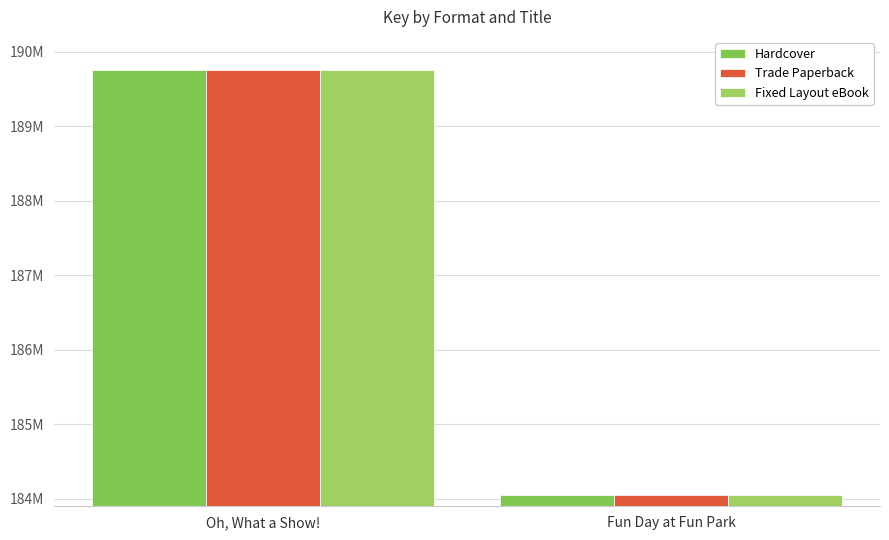

Which has a higher value, Fun Day at Fun Park or Oh, What a Show!?

Oh, What a Show!